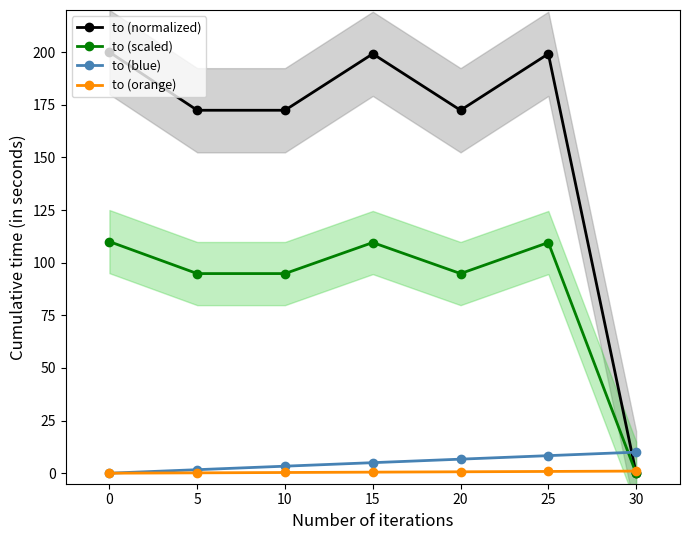

Does the chart have visible grid lines?

No